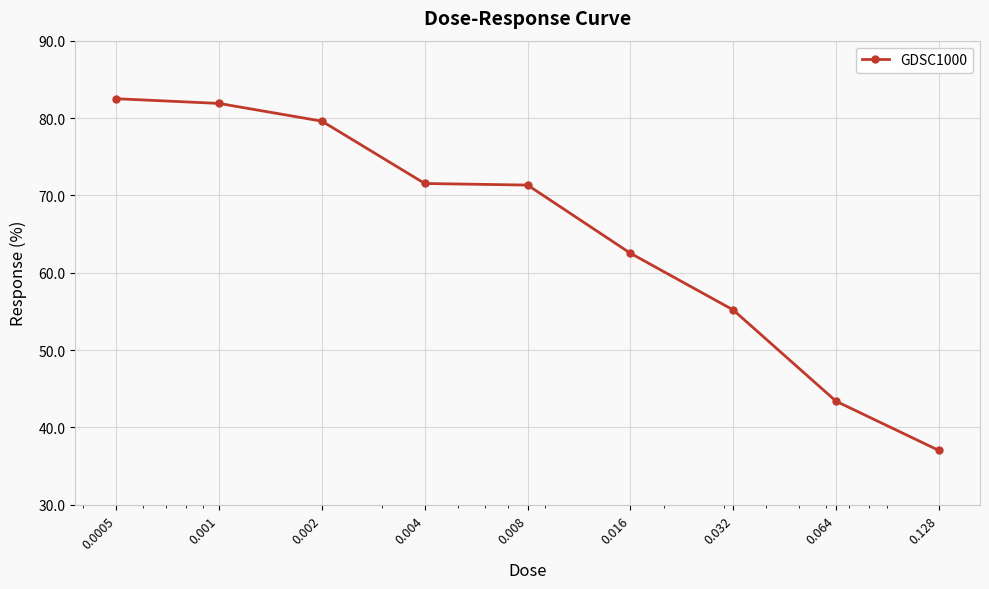

What is the greatest value displayed?

82.5